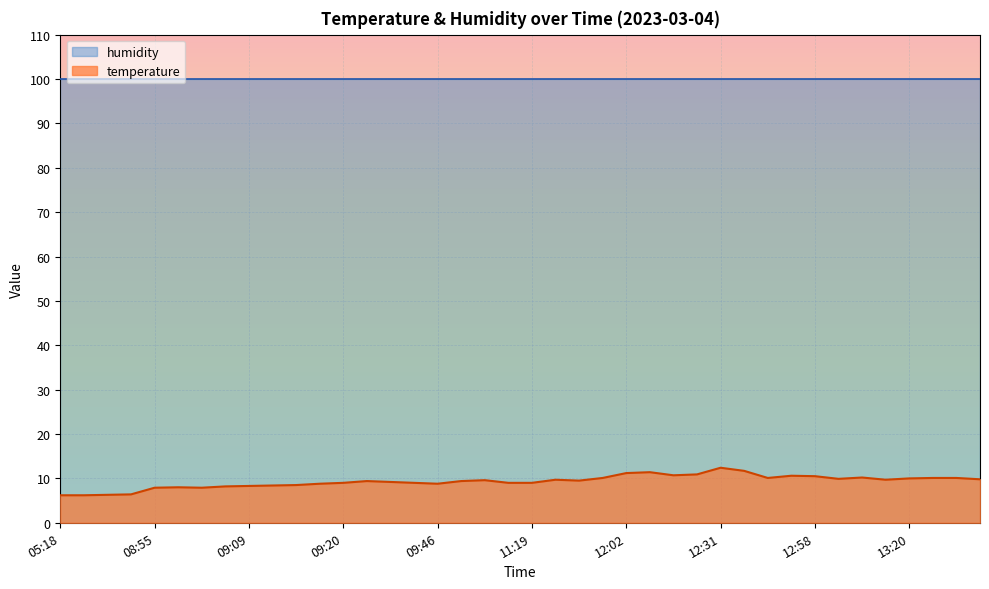

Rank the categories by value from highest to lowest.

12:31, 12:40, 12:05, 12:02, 12:11, 12:07, 12:56, 12:58, 13:11, 11:38, 12:46, 13:23, 13:28, 13:20, 13:01, 13:32, 11:21, 13:17, 09:51, 11:32, 09:26, 09:48, 09:29, 09:20, 09:32, 10:02, 11:19, 09:18, 09:46, 09:15, 09:12, 09:09, 09:06, 09:01, 08:55, 09:03, 05:26, 05:23, 05:18, 05:20